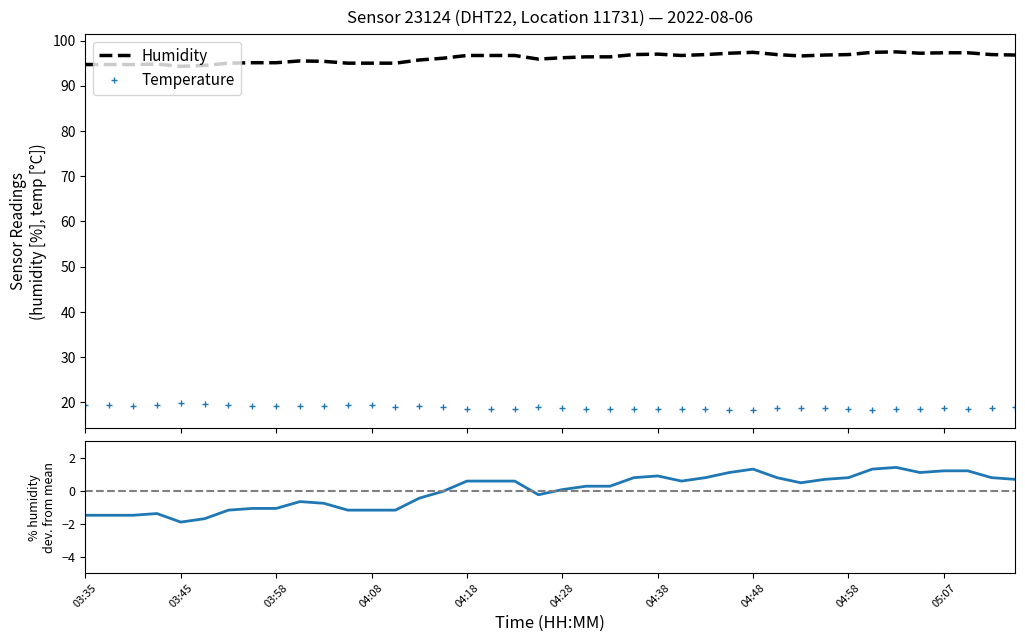

At which category does humidity reach its first local valley?

03:45